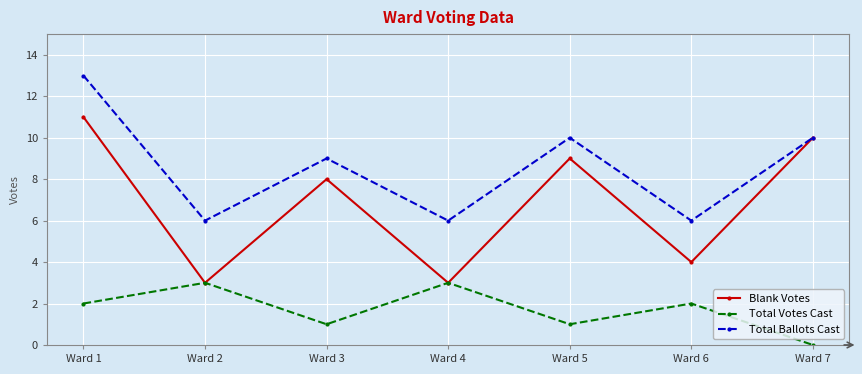

List the series in order of their overall mean, highest first.

Total Ballots Cast, Blank Votes, Total Votes Cast